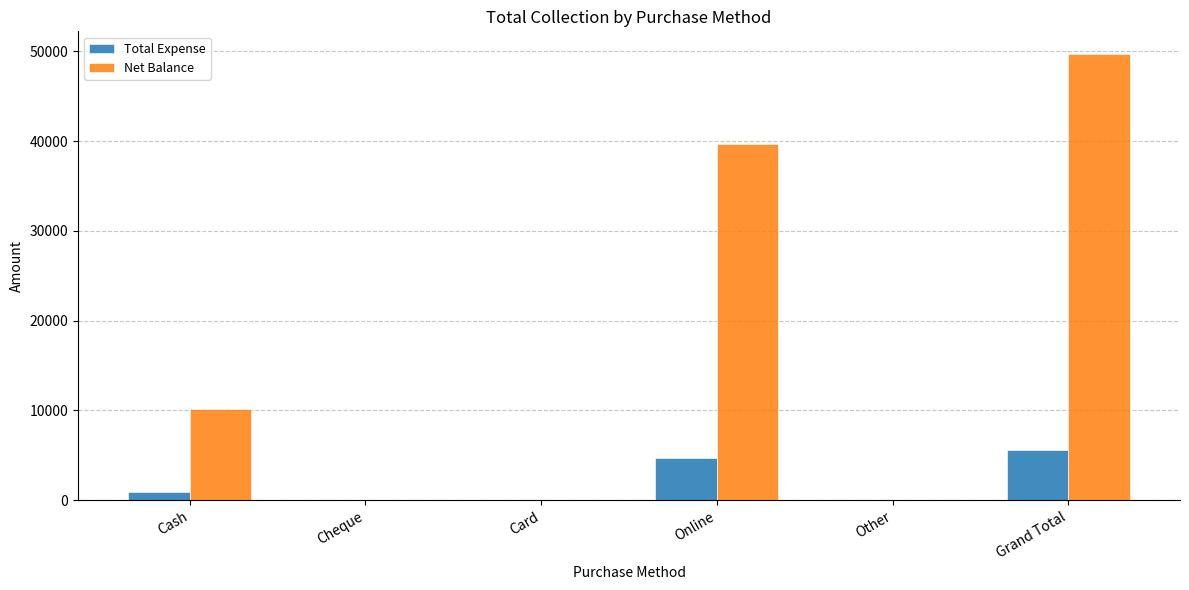

Which series has the largest total across all categories?

Net Balance